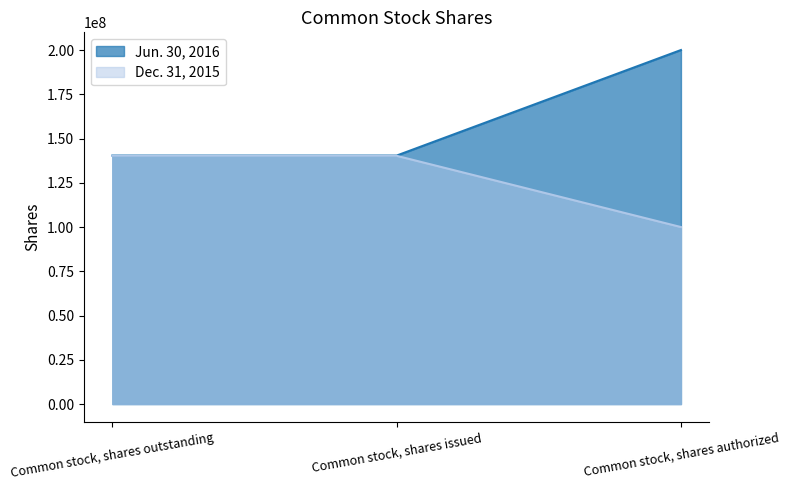

What is the maximum value for Dec. 31, 2015?

140241004